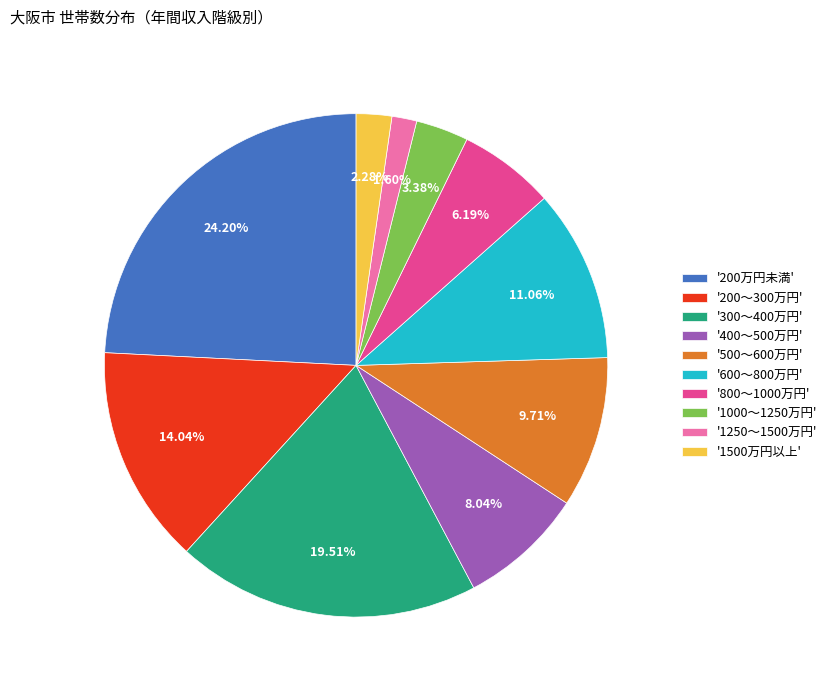

What is the largest slice in the pie chart?

'200万円未満'